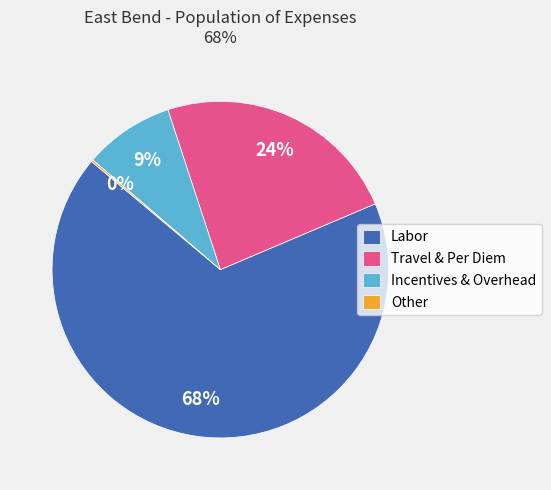

Combined, do Labor and Travel & Per Diem account for over 50%?

Yes